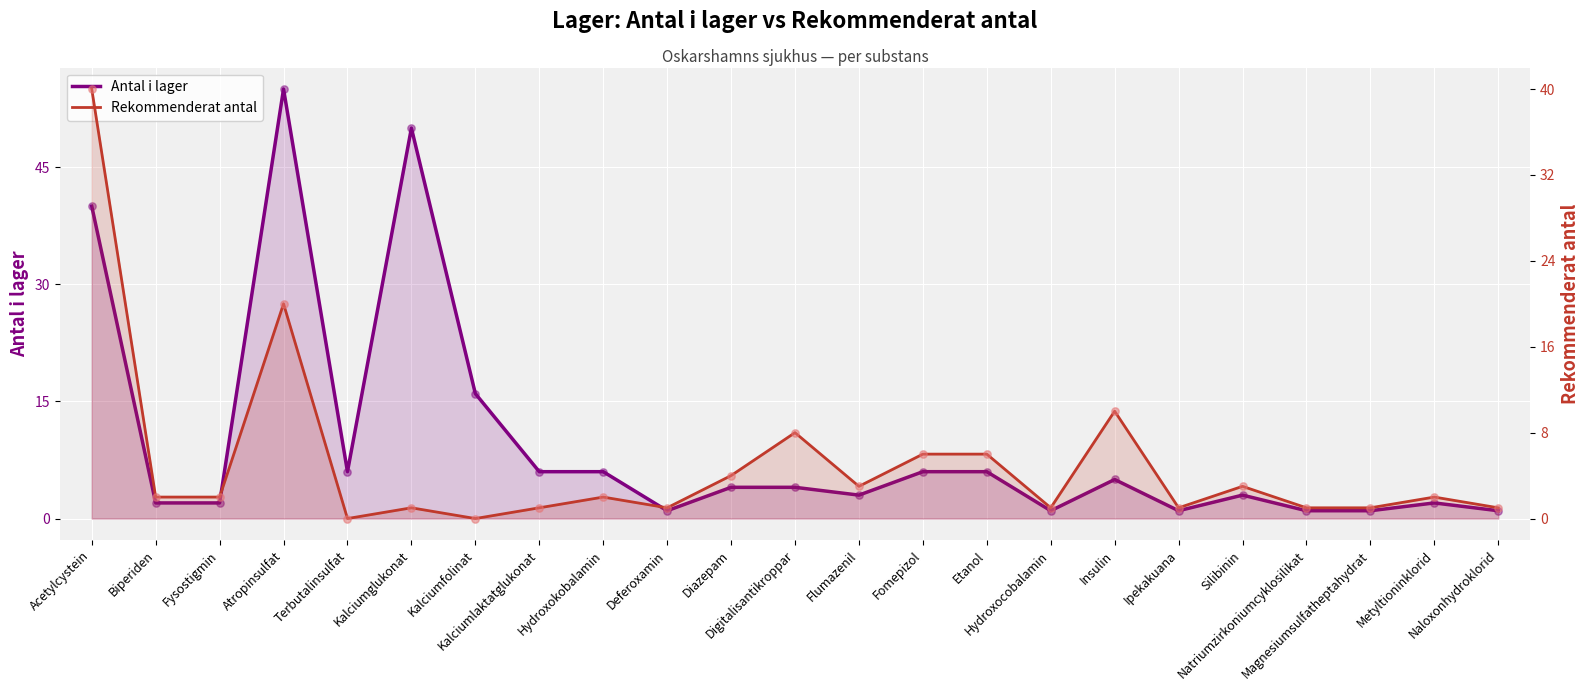

Is the value of Antal i lager at Flumazenil greater than the value of Rekommenderat antal at Fomepizol?

No